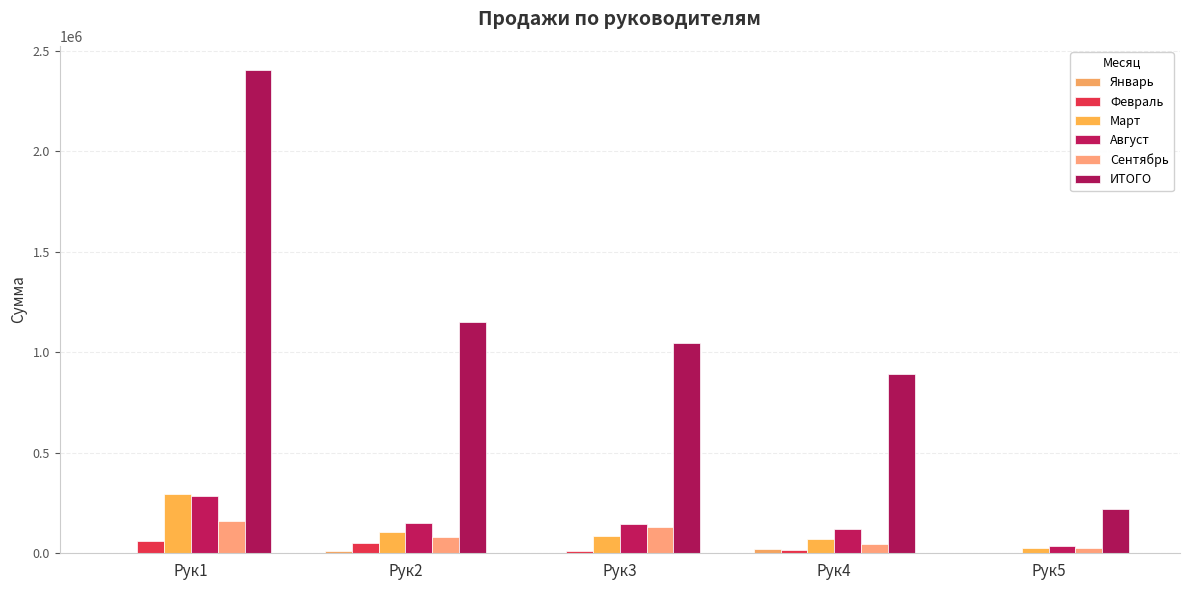

Which series changed the most between Рук2 and Рук4?

ИТОГО